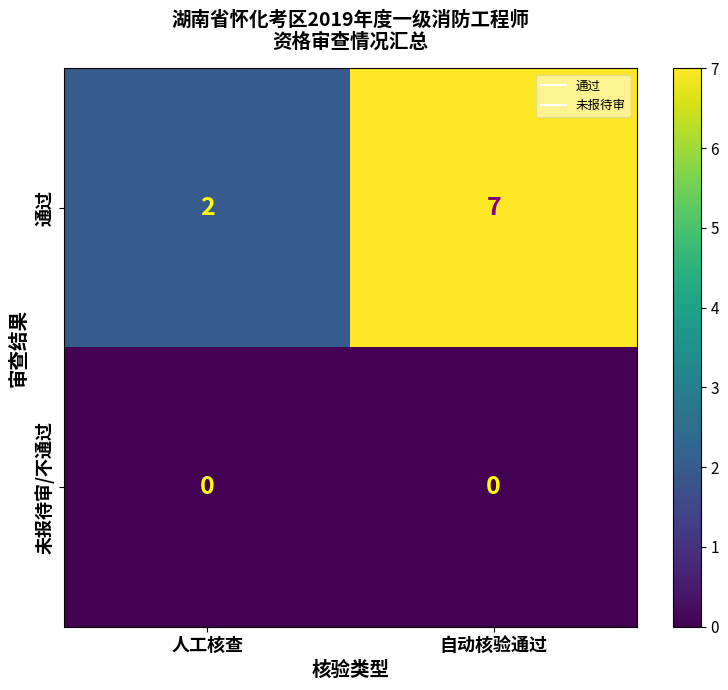

True or false: 通过 has a value of 2 at 人工核查.

True